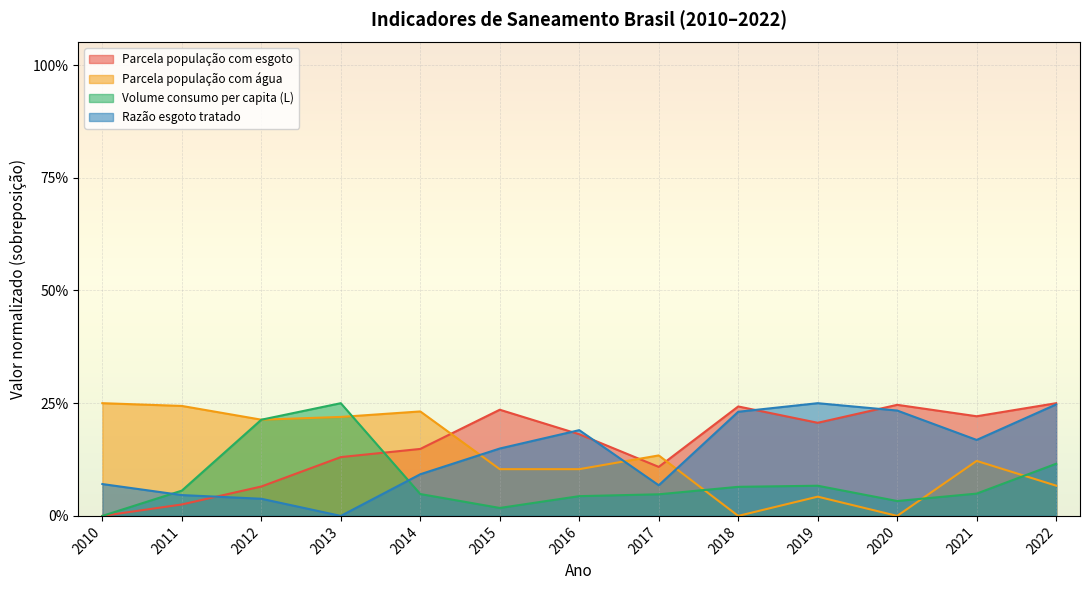

Is it true that Parcela população com esgoto equals 0.0 at 2010?

True